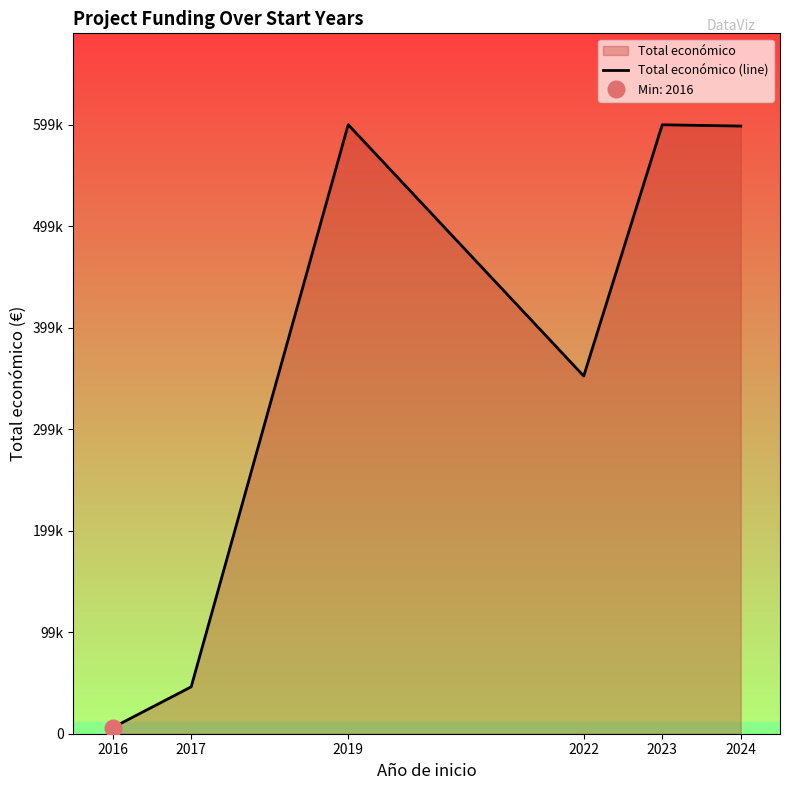

What is the difference between the second highest and minimum values?

593883